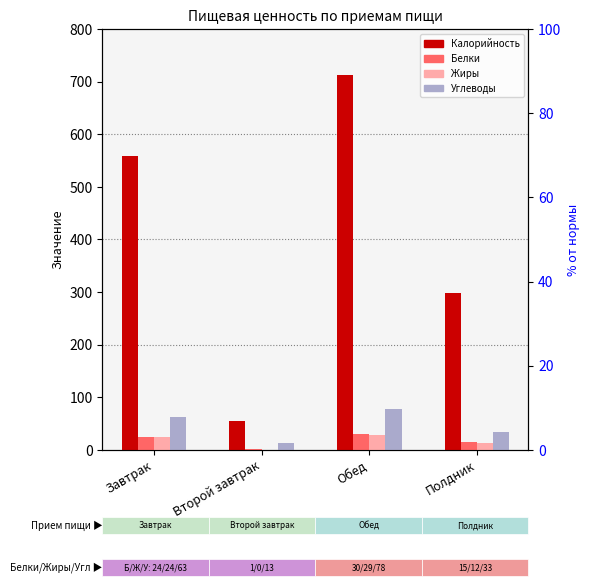

What is the sum of the Калорийность values at Полдник and Обед?

1010